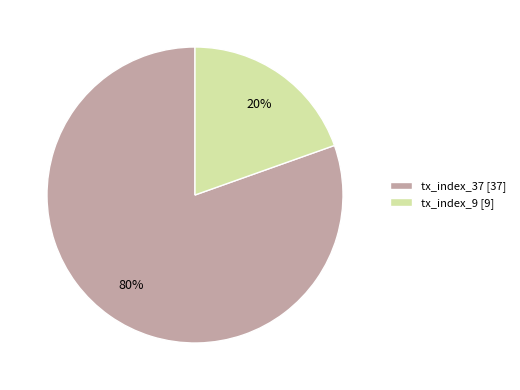

How many slices are in this pie chart?

2